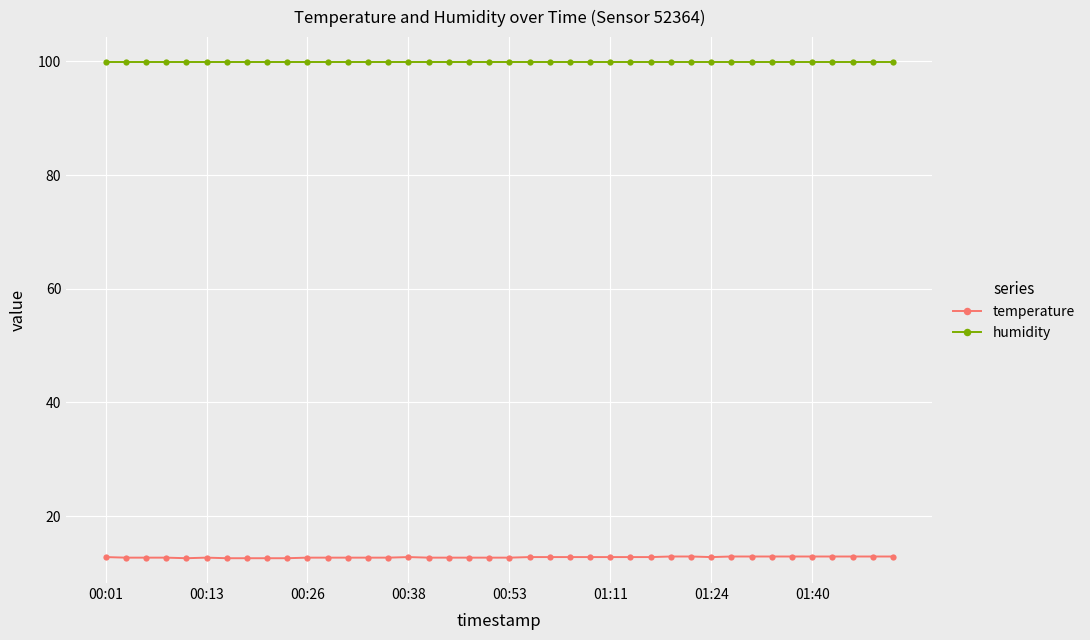

Which series has the widest spread of values?

temperature